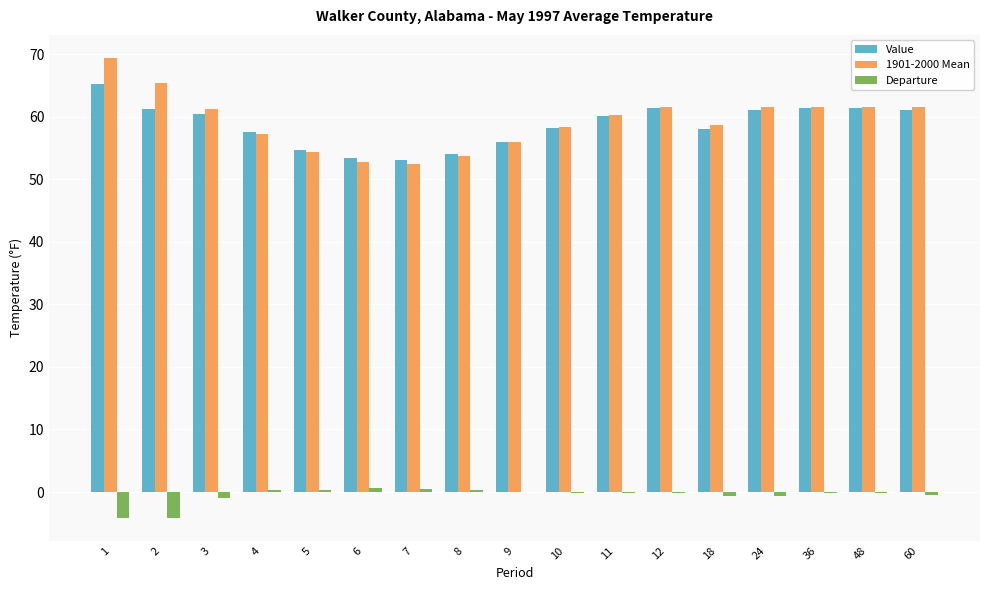

Which series has the largest range (max minus min)?

1901-2000 Mean